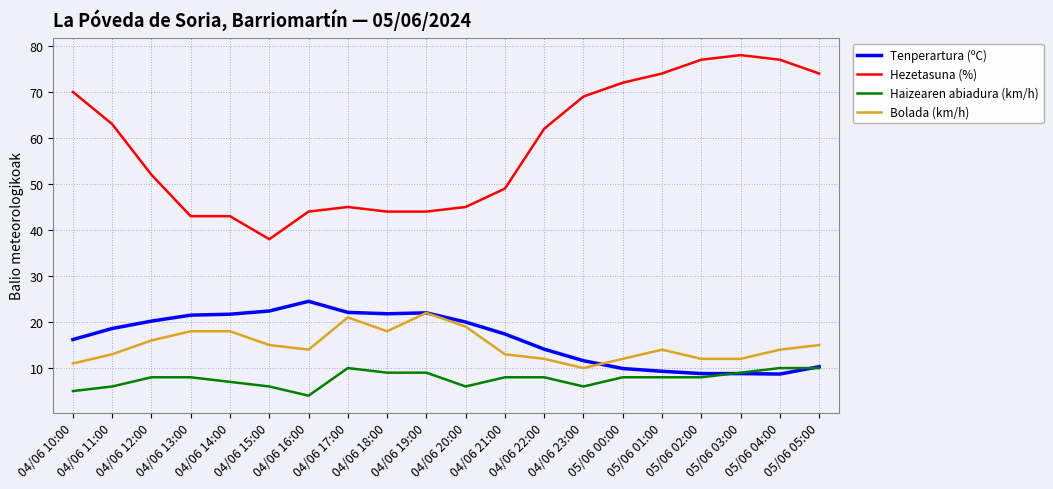

True or false: Hezetasuna (%) and Haizearen abiadura (km/h) intersect in this chart.

False